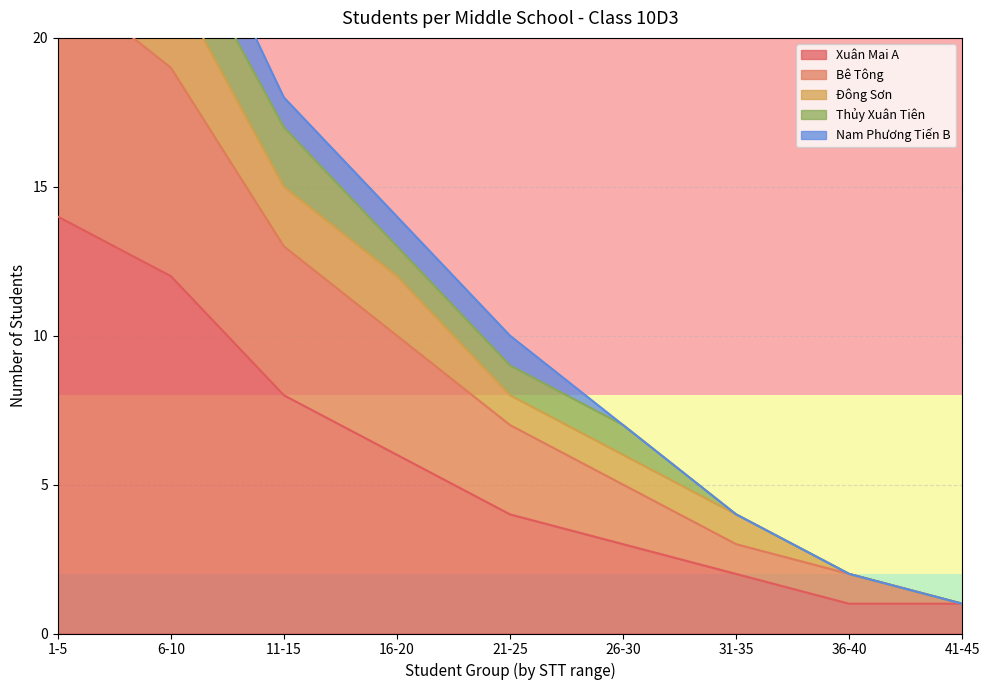

What is the label of the 5th point from the left?

21-25